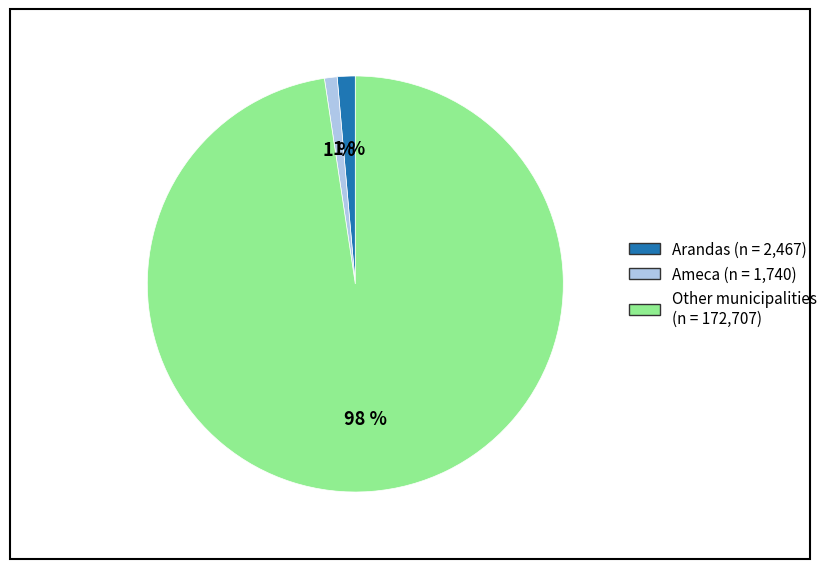

How many slices are in this pie chart?

3